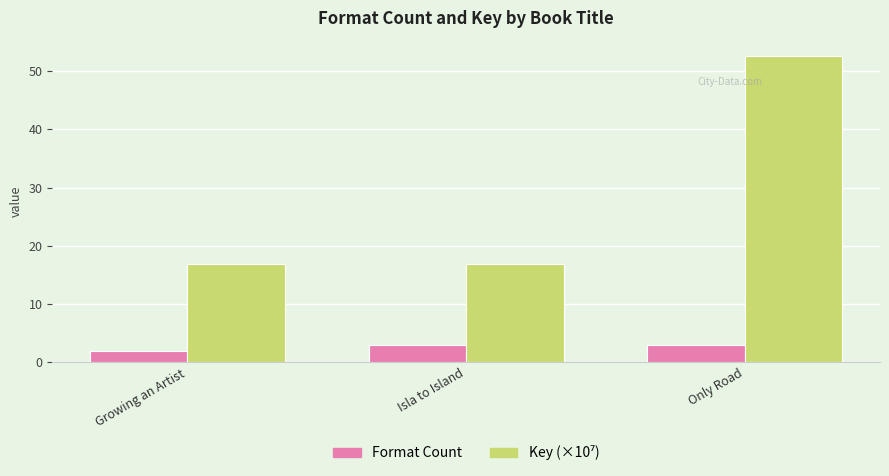

What is the approximate value of Format Count at Isla to Island?

3.0